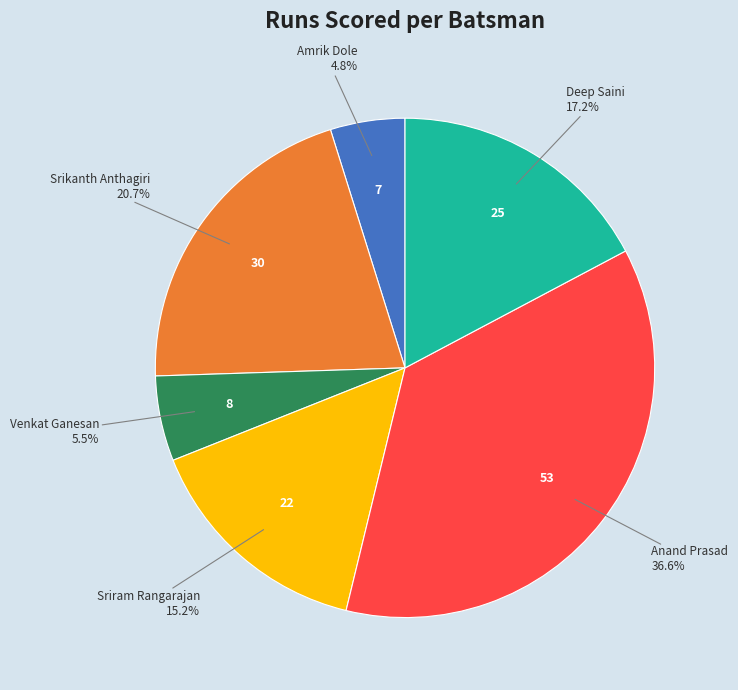

How many segments does this pie chart have?

6